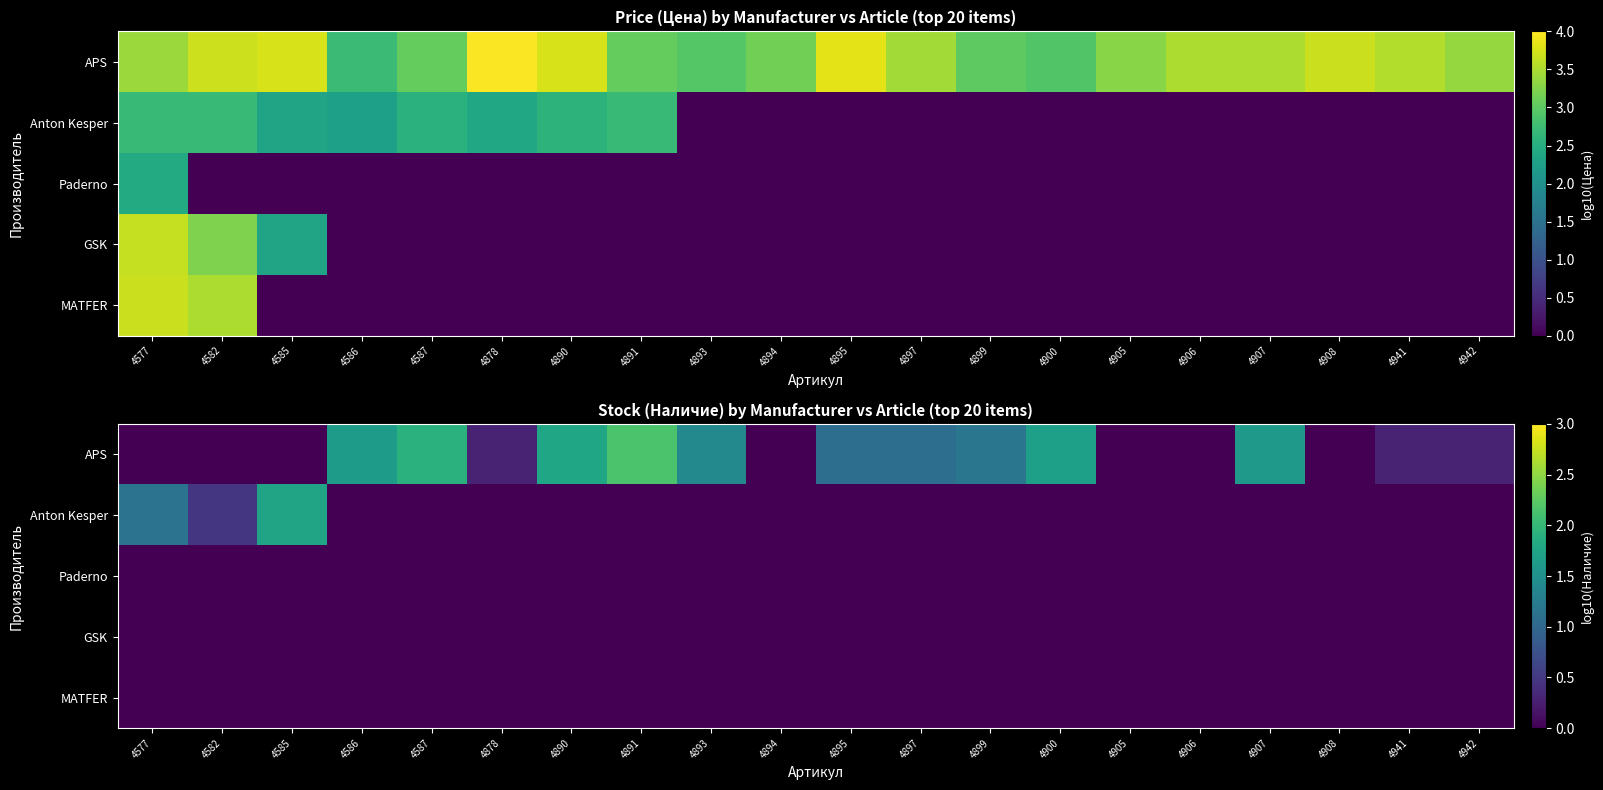

Which category has the highest value in the Paderno series?

4577